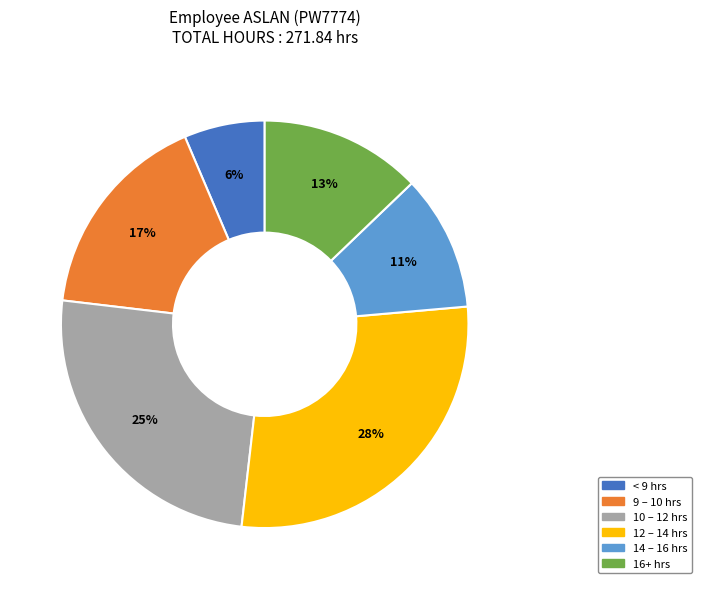

To the nearest percent, what is the average slice percentage?

17%